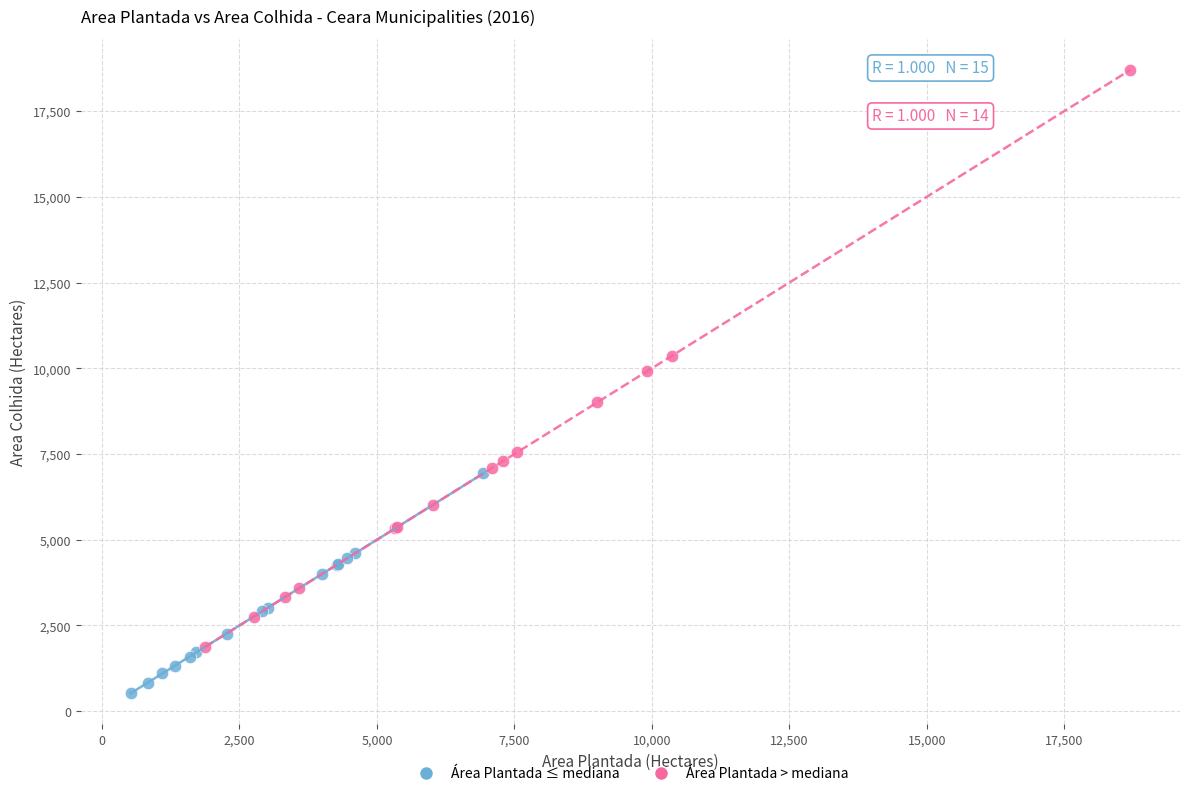

What are all the series names shown in the legend?

Área Plantada ≤ mediana, Área Plantada > mediana